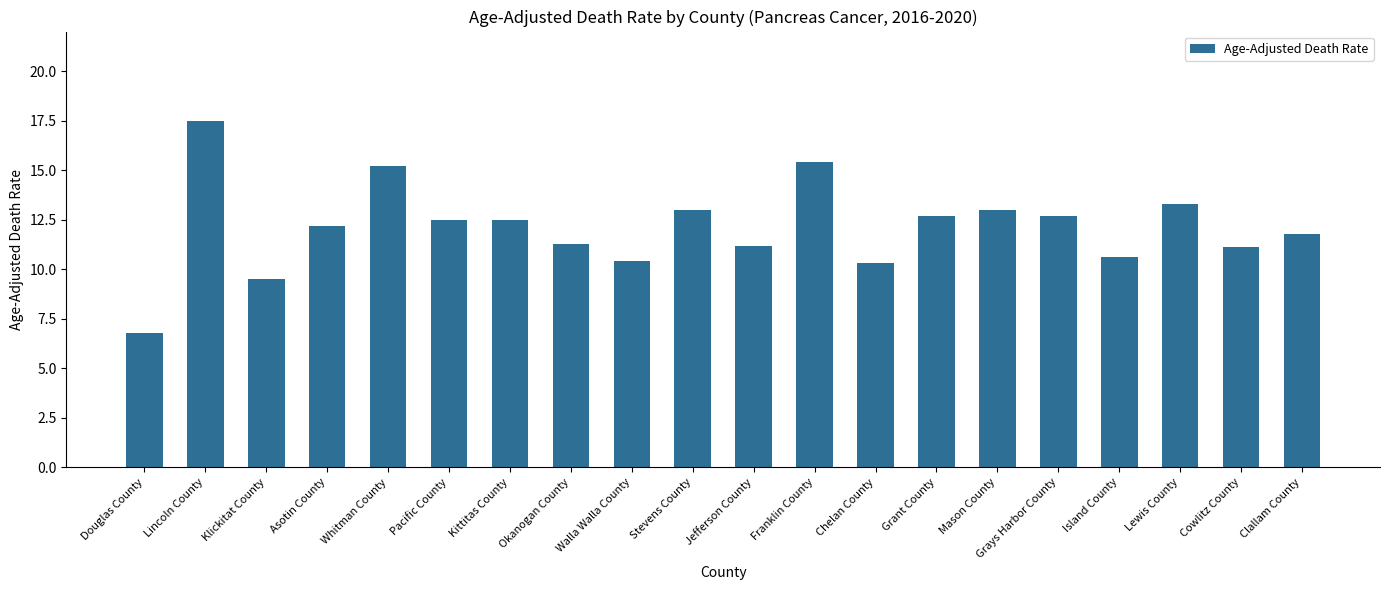

What is the difference between the second highest and second lowest values?

5.9